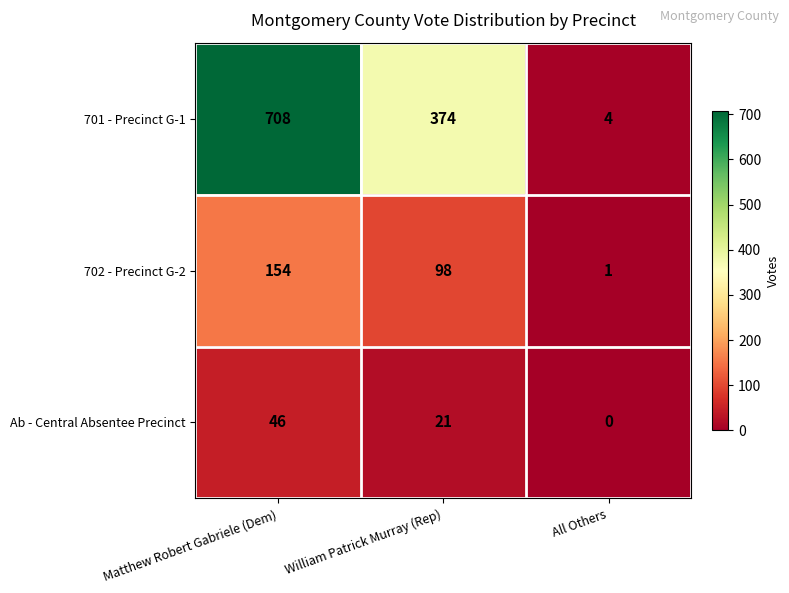

Which series changed the most between William Patrick Murray (Rep) and All Others?

701 - Precinct G-1